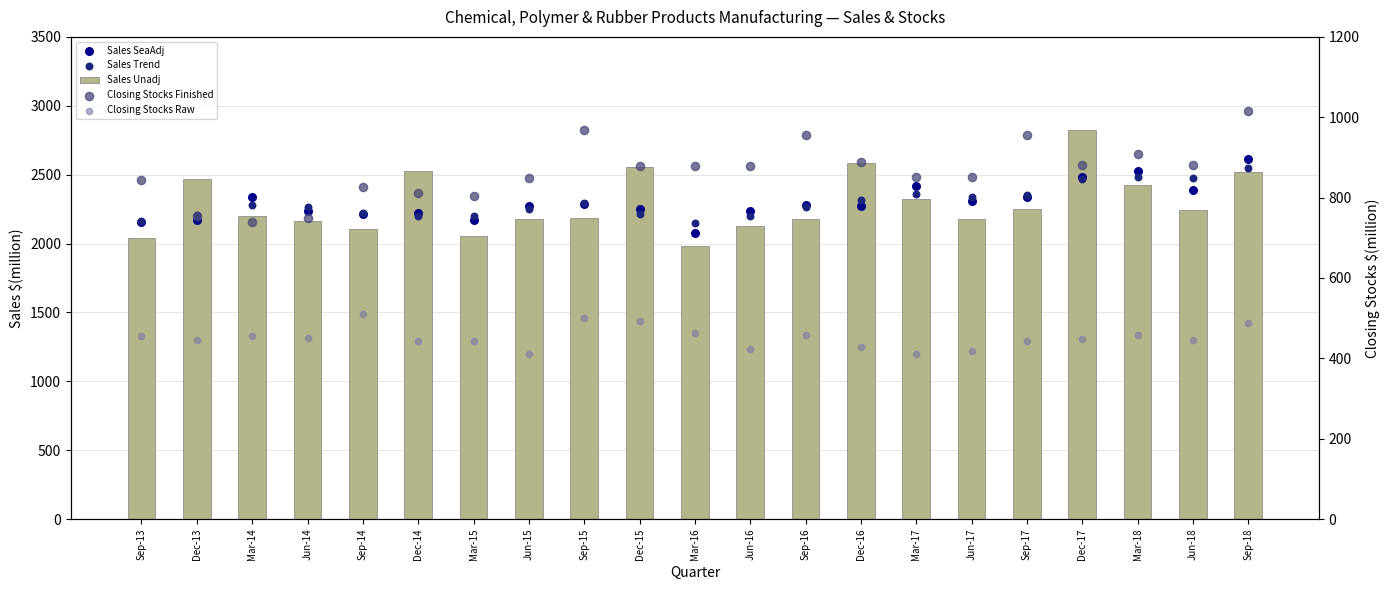

At which category is the sum across all series the highest?

Sep-18